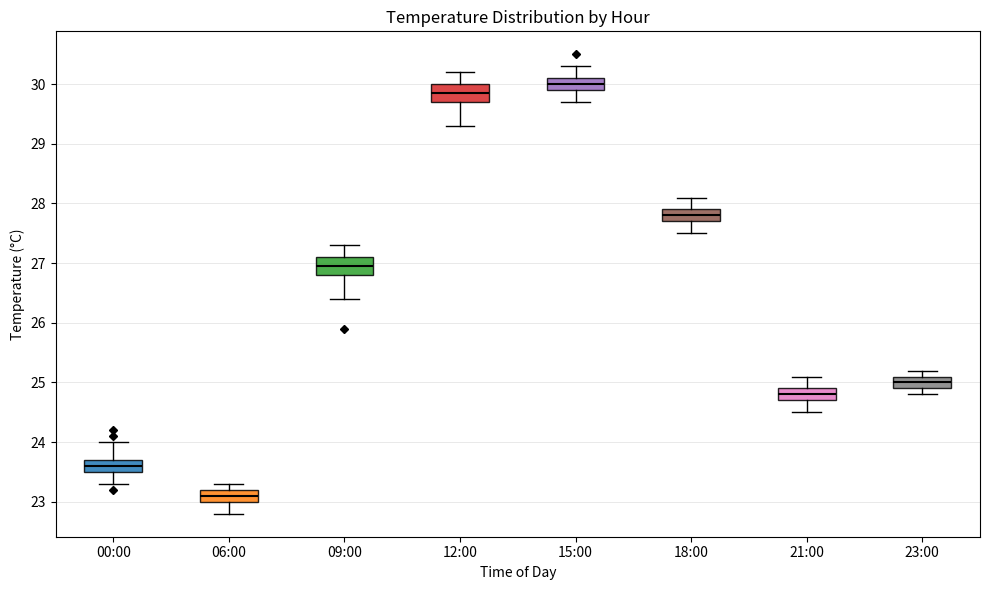

Reading left to right, transcribe this box plot: for each box, give where its median line is, the range the box spans, and where its two whiskers end, as read against the y-axis. The values are not printed on the chart, so give them approximately, as read against the axis.

00:00: median 23.6, box 23.5 to 23.7, whiskers 23.3 to 24.0
06:00: median 23.1, box 23.0 to 23.2, whiskers 22.8 to 23.3
09:00: median 27.0, box 26.8 to 27.1, whiskers 26.4 to 27.3
12:00: median 29.9, box 29.7 to 30.0, whiskers 29.3 to 30.2
15:00: median 30.0, box 29.9 to 30.1, whiskers 29.7 to 30.3
18:00: median 27.8, box 27.7 to 27.9, whiskers 27.5 to 28.1
21:00: median 24.8, box 24.7 to 24.9, whiskers 24.5 to 25.1
23:00: median 25.0, box 24.9 to 25.1, whiskers 24.8 to 25.2